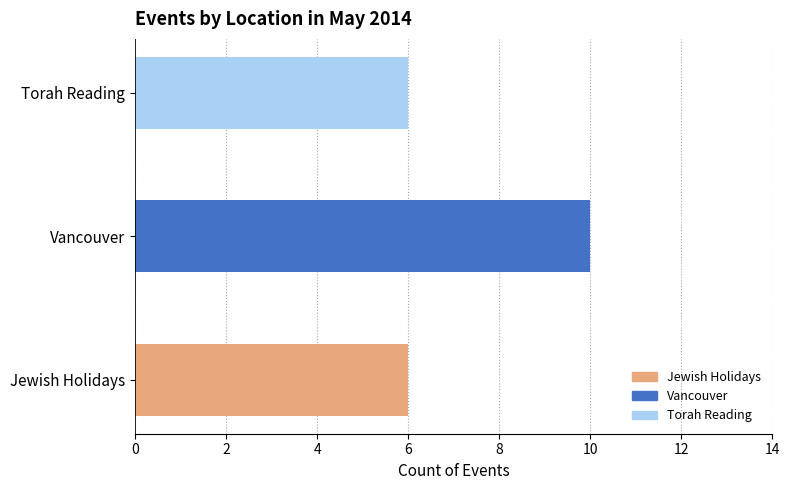

Which series has the widest spread of values?

Jewish Holidays